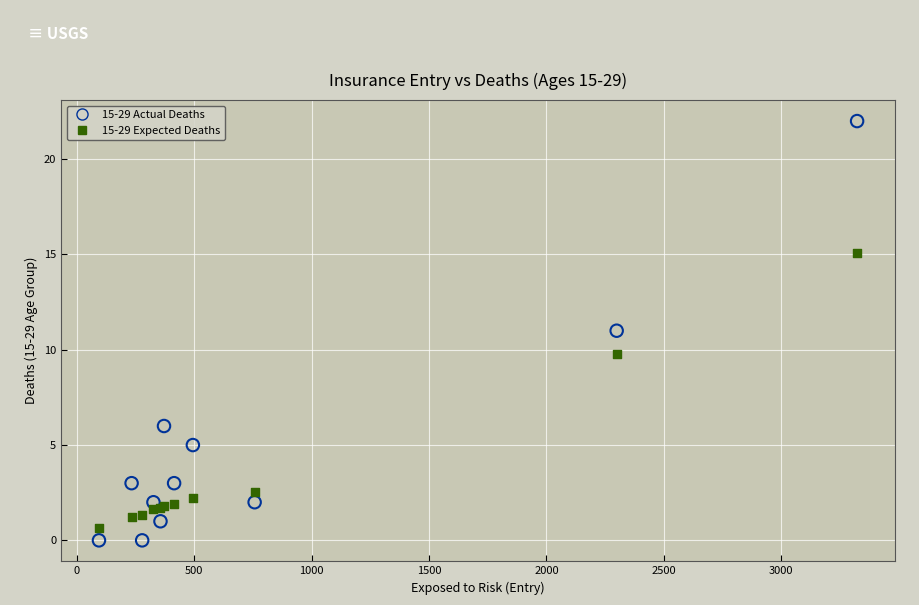

Which series has the largest Y range (max minus min)?

15-29 Actual Deaths